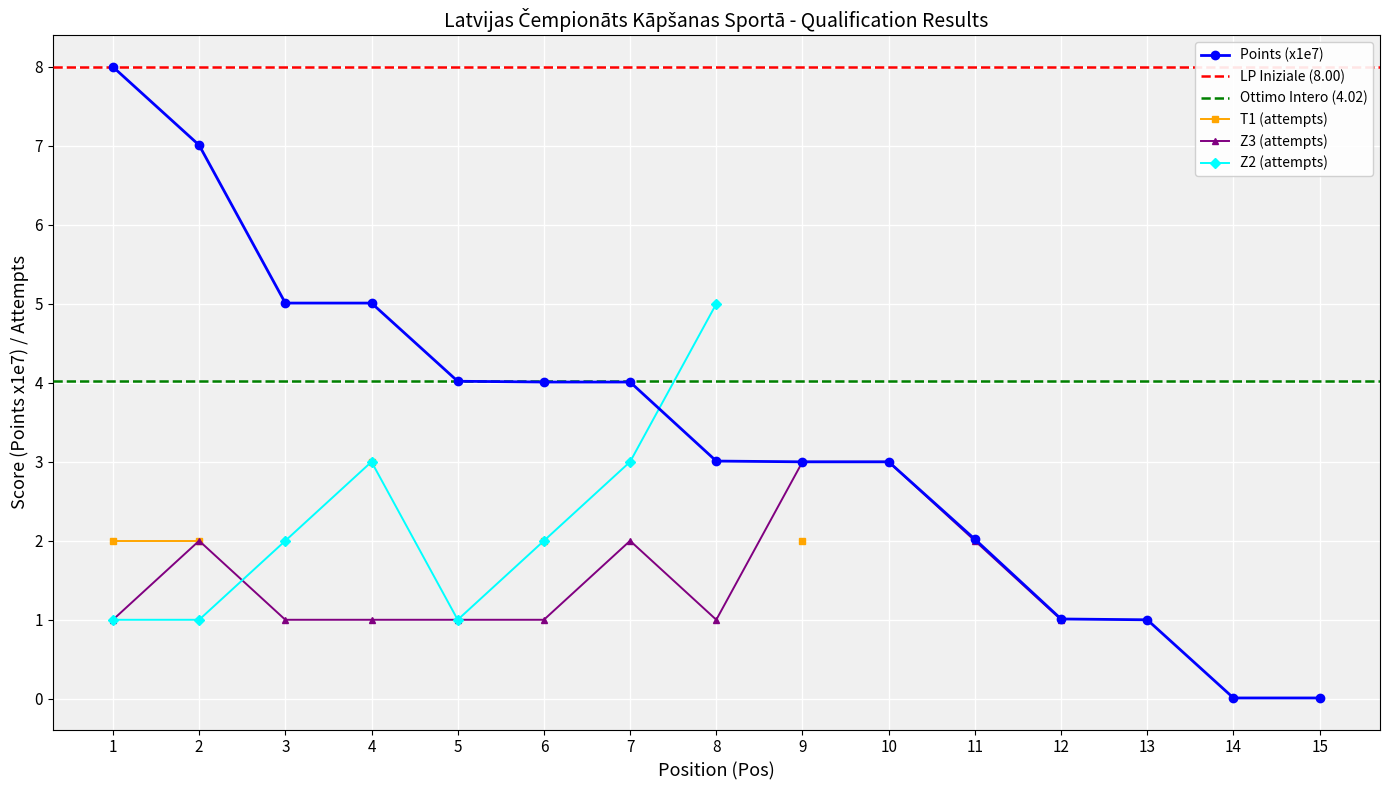

Is it true that the value at 9 is 3.0?

True